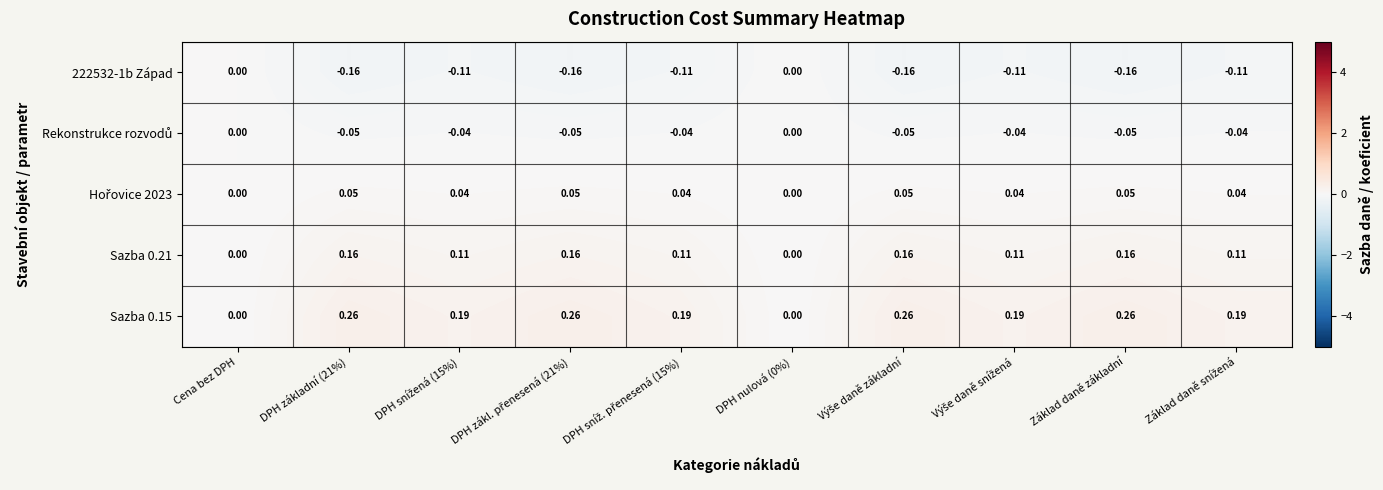

Which has a higher value, Základ daně základní or DPH snížená (15%)?

DPH snížená (15%)